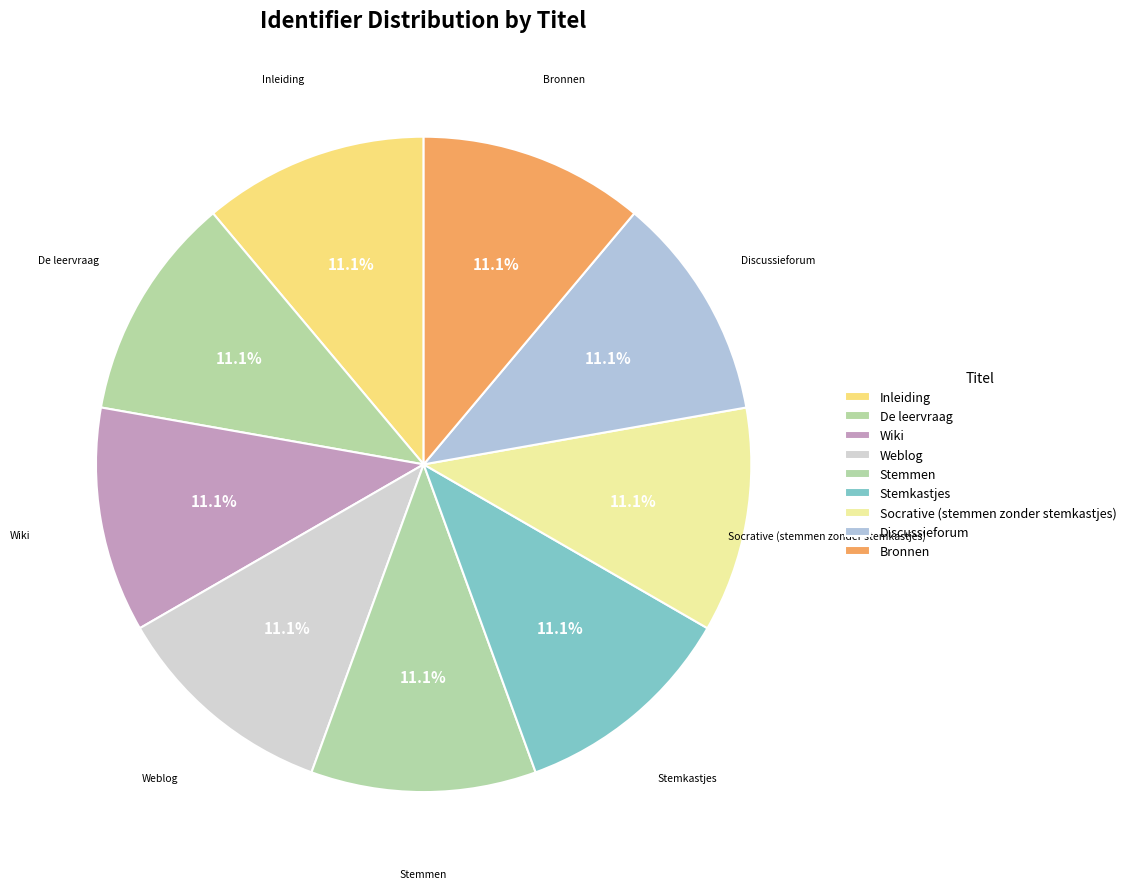

How many segments does this pie chart have?

9